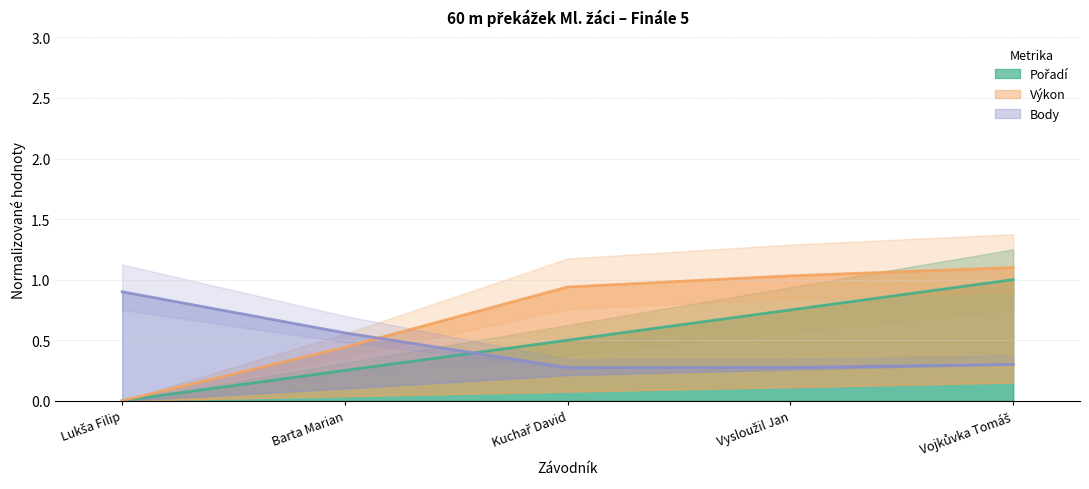

What is the sum of the Body values at Vojkůvka Tomáš and Kuchař David?

0.6